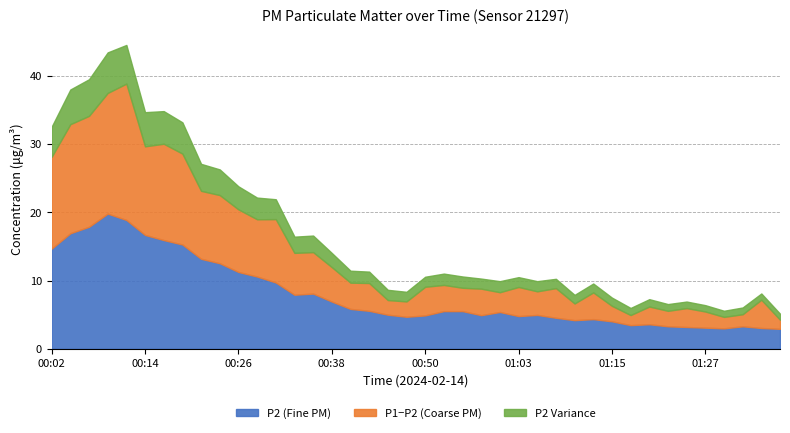

What is the value of the P2 point at the 36th from the left?

3.1